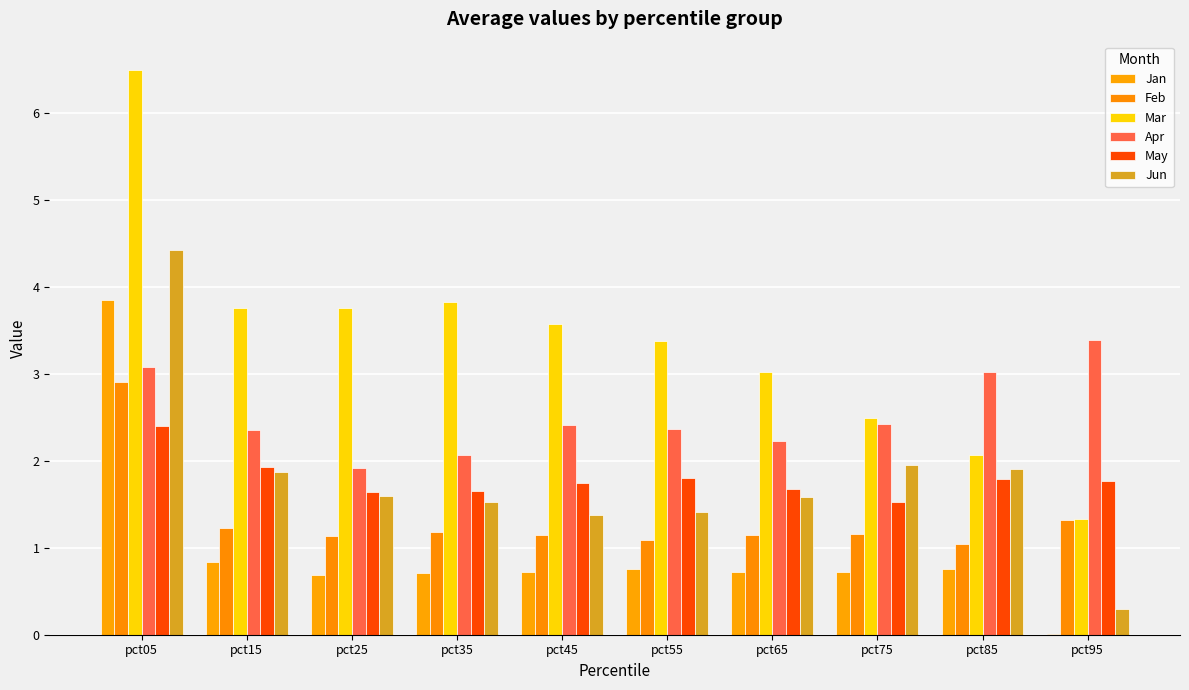

At how many categories does at least one series exceed 3?

9